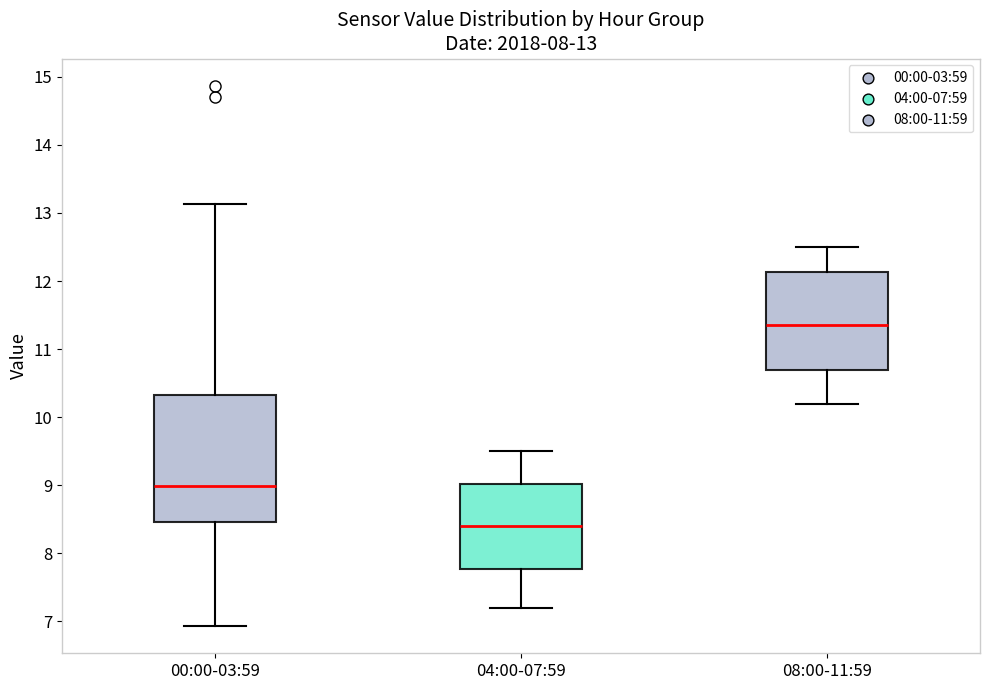

Which box has the highest median line?

08:00-11:59